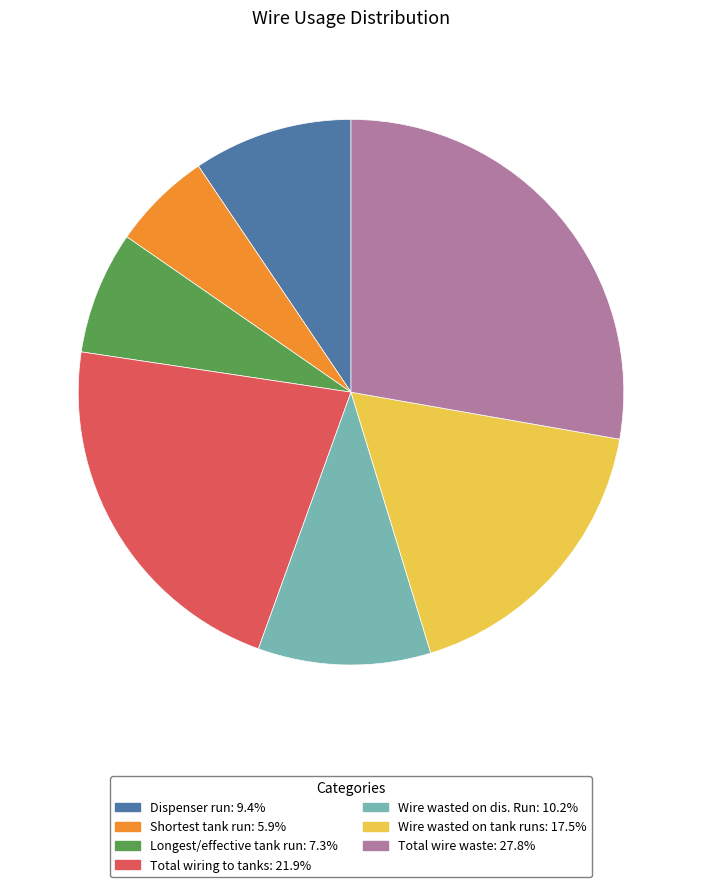

Does Longest/effective tank run account for over 50% of the chart?

No